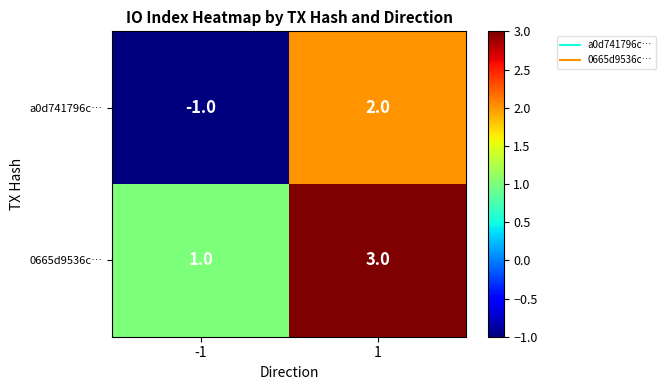

Is it true that 0665d9536c… equals 5 at 1?

False